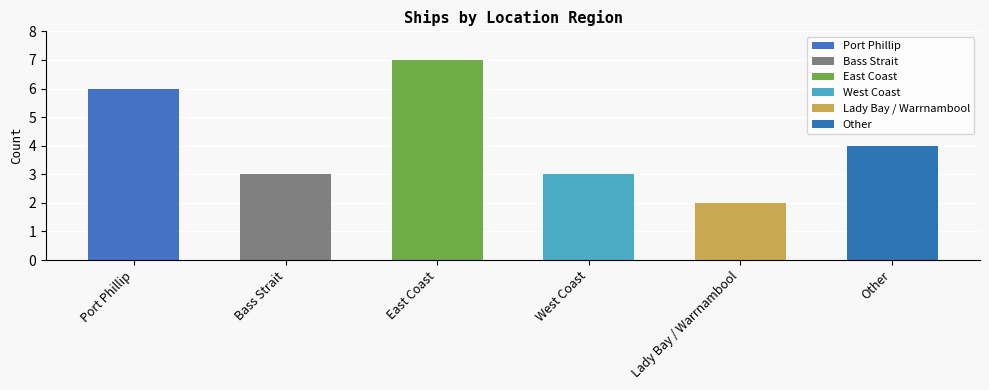

What is the difference between the maximum and minimum values?

5